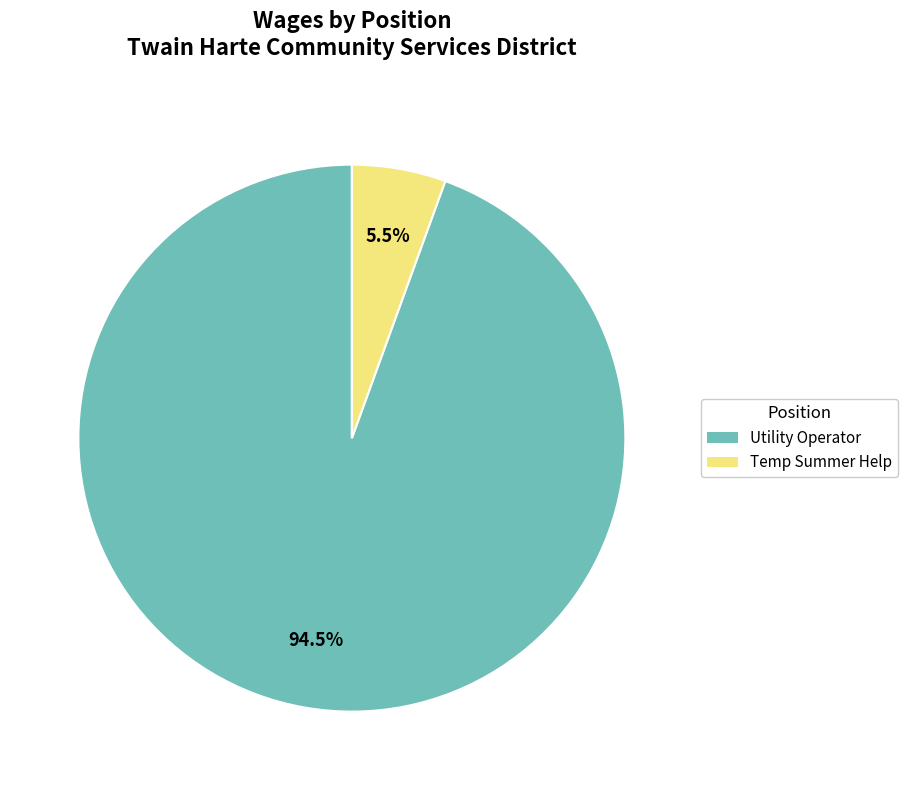

What percentage do Utility Operator and Temp Summer Help together represent?

100.0%